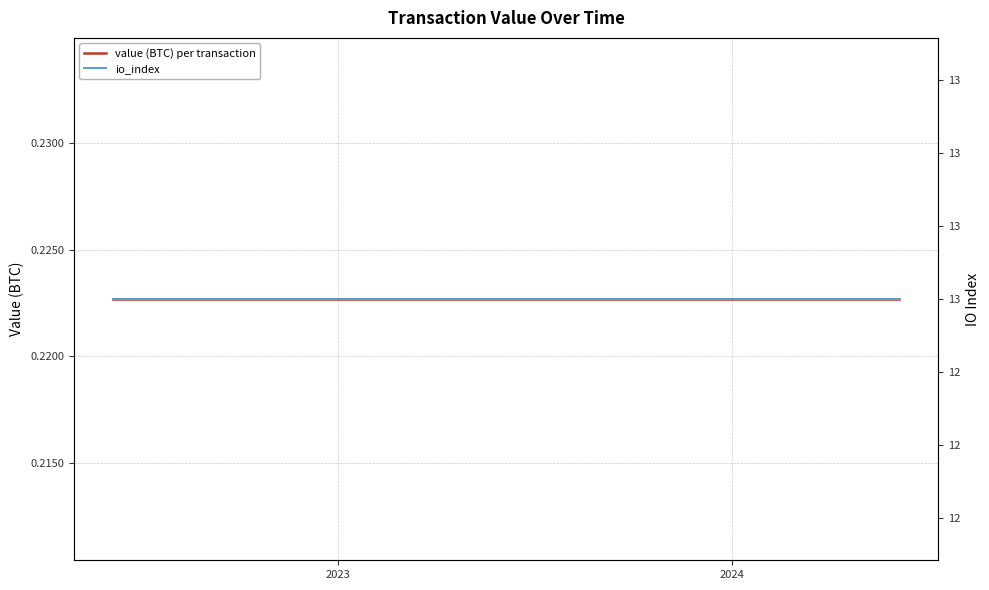

True or false: io_index and value (BTC) per transaction cross at least once.

False